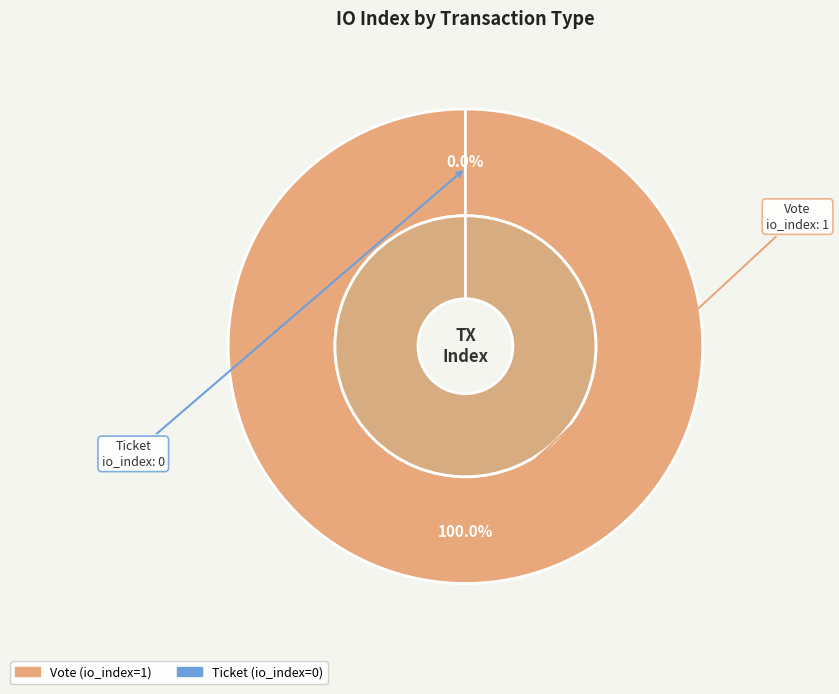

The Vote slice represents 99% of the pie. True or false?

False